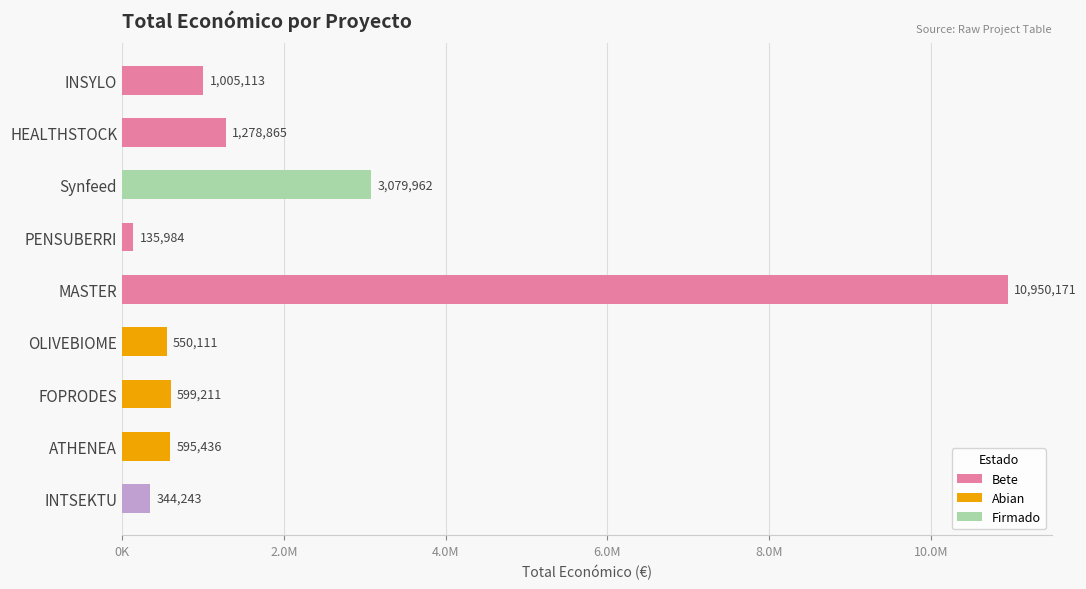

How many data points are less than 599211?

4